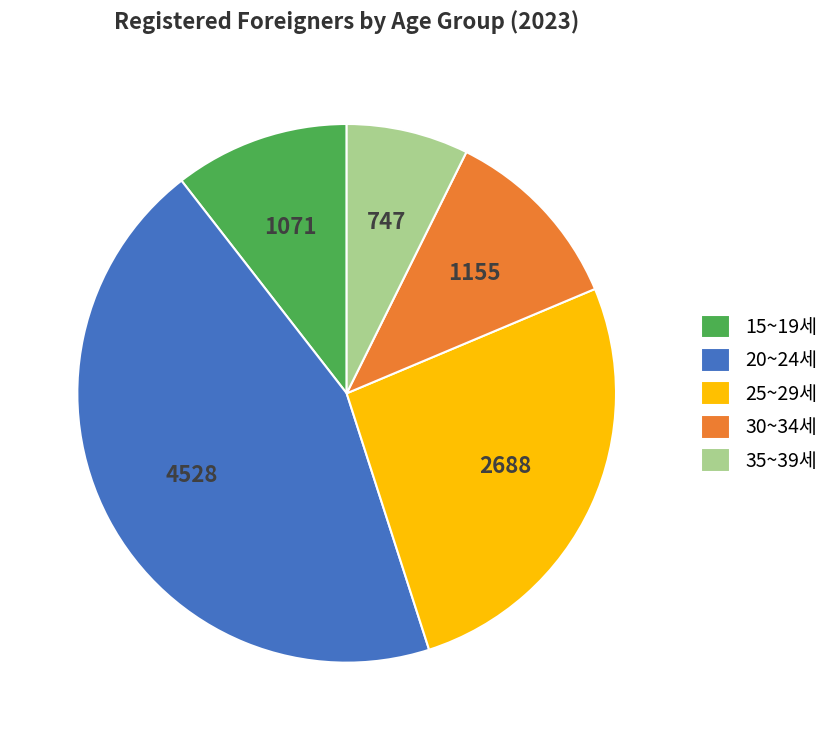

Is there a majority slice in this chart?

No